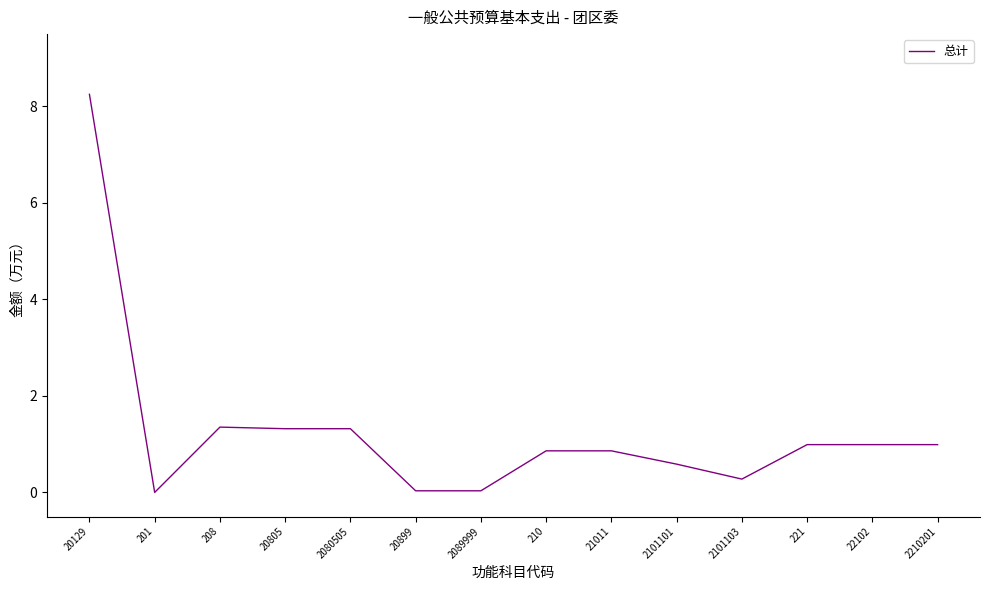

What is the change in value from 201 to 20805?

+1.3